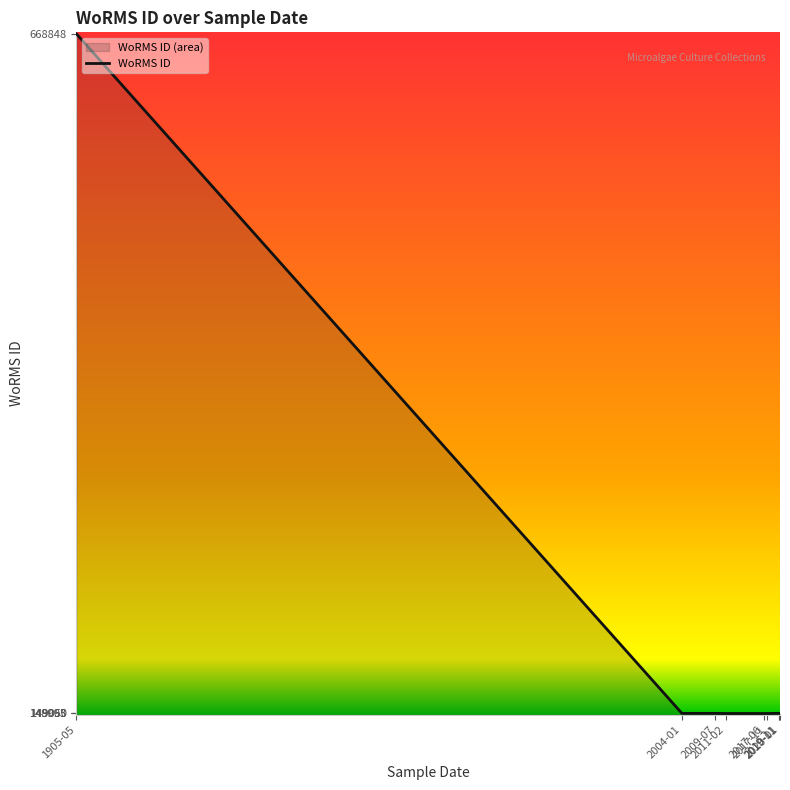

How many lines are shown in the chart?

1